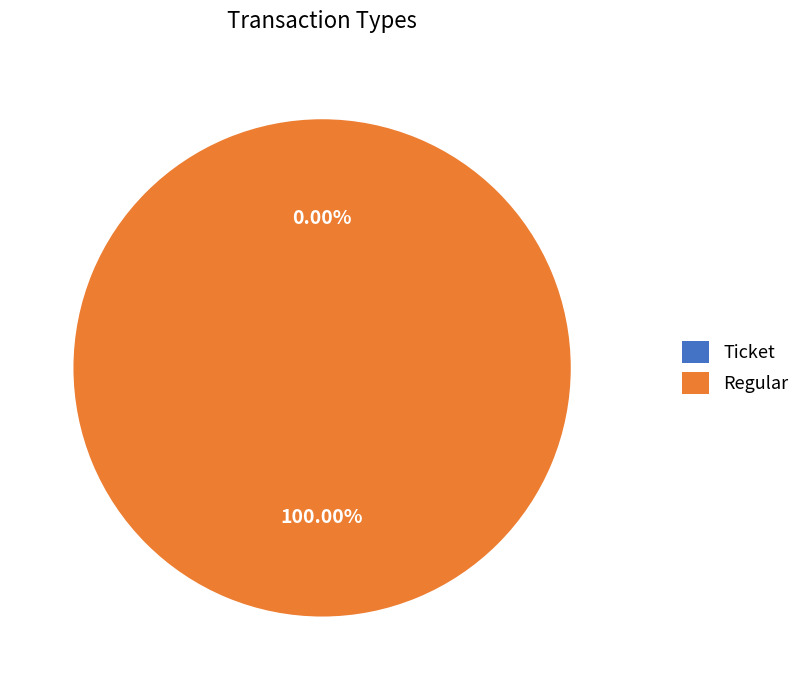

Combined, do Regular and Ticket account for over 50%?

Yes